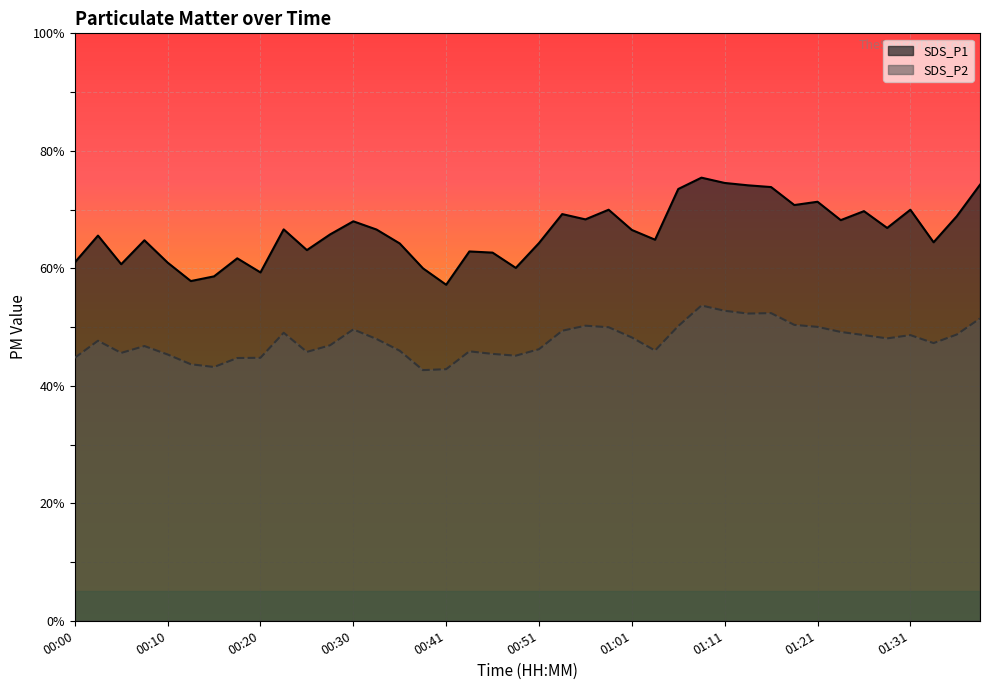

Reading left to right, transcribe all the data shown in this chart.

SDS_P1: 61.0	65.6	60.7	64.8	61.0	57.8	58.6	61.7	59.3	66.6	63.1	65.8	68.0	66.6	64.2	60.0	57.2	62.9	62.7	60.1	64.3	69.2	68.3	70.0	66.5	64.9	73.5	75.4	74.5	74.1	73.8	70.8	71.3	68.2	69.7	66.9	70.0	64.4	68.9	74.2
SDS_P2: 44.8	47.7	45.6	46.8	45.3	43.7	43.2	44.7	44.8	49.0	45.8	46.9	49.6	48.0	46.0	42.7	42.8	45.9	45.4	45.1	46.2	49.4	50.2	50.0	48.2	46.0	50.2	53.7	52.8	52.3	52.4	50.4	50.0	49.2	48.6	48.1	48.6	47.3	48.7	51.5